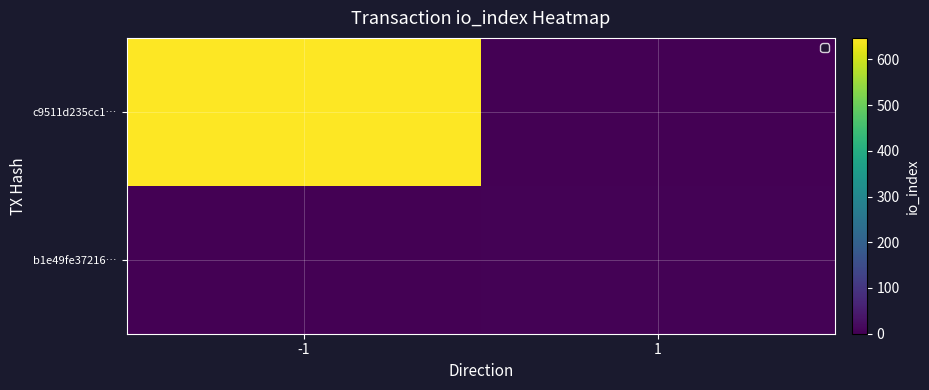

Reading left to right, extract all data points from this chart.

c9511d235cc1…: -1=647	1=0
b1e49fe37216…: -1=0	1=5